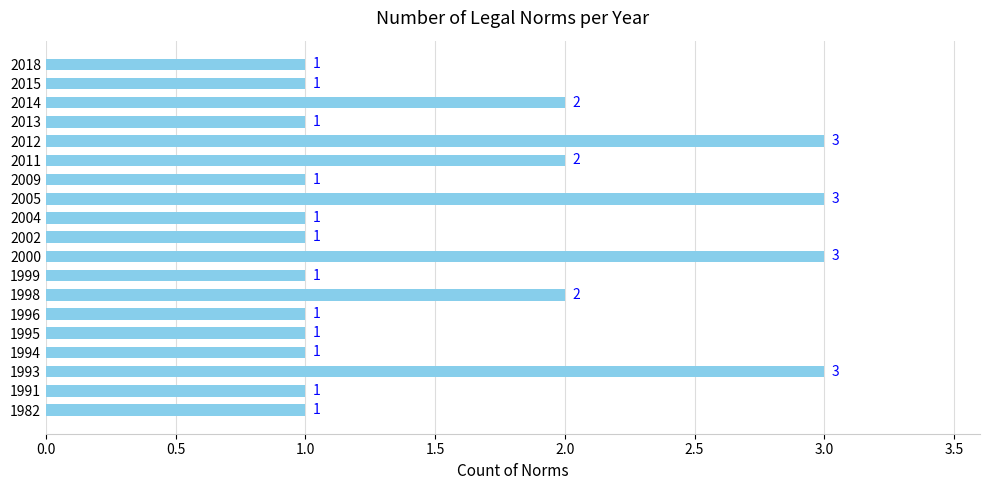

True or false: the data shows 2 at 1993.

False